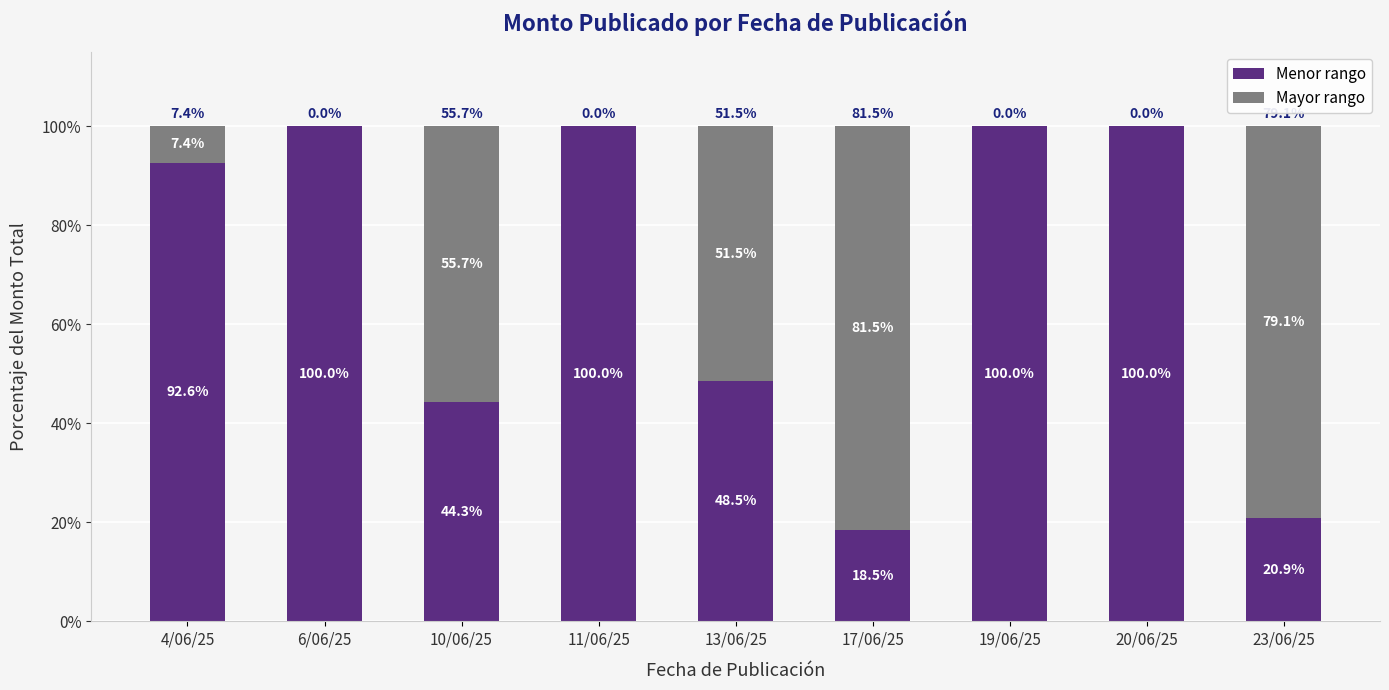

How many data points does each series have?

9